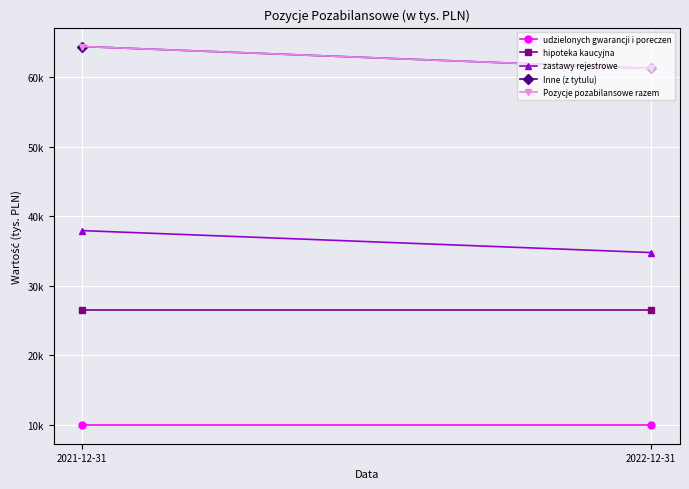

Which category has the highest value in the hipoteka kaucyjna series?

2021-12-31